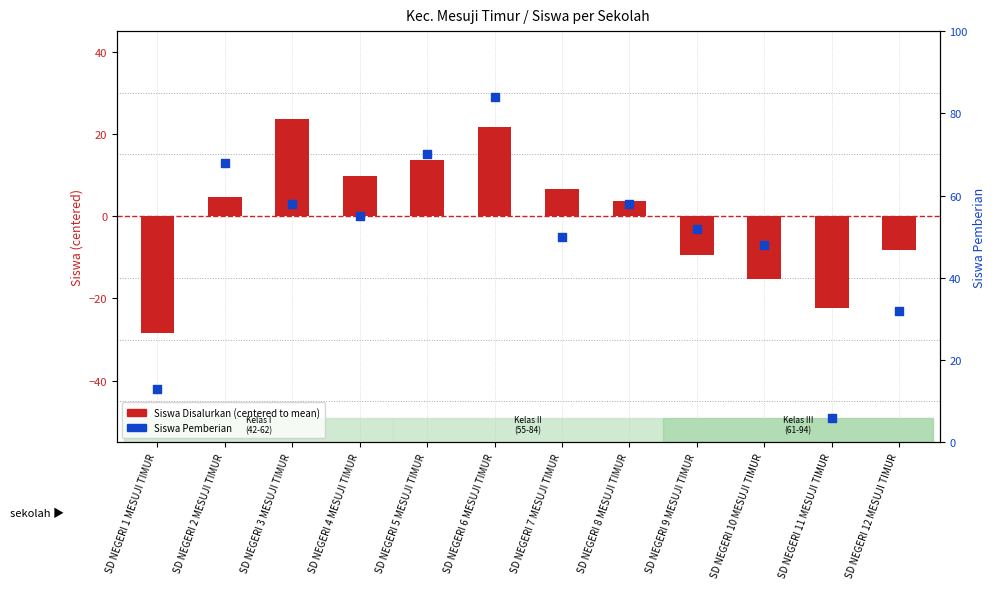

Which series contains the highest Y value?

Siswa Pemberian